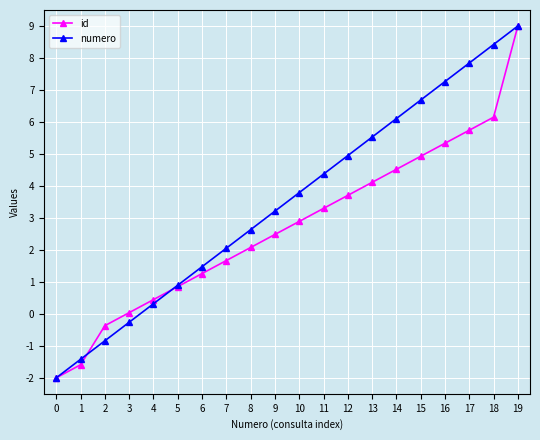

List the series in order of their overall mean, highest first.

numero, id